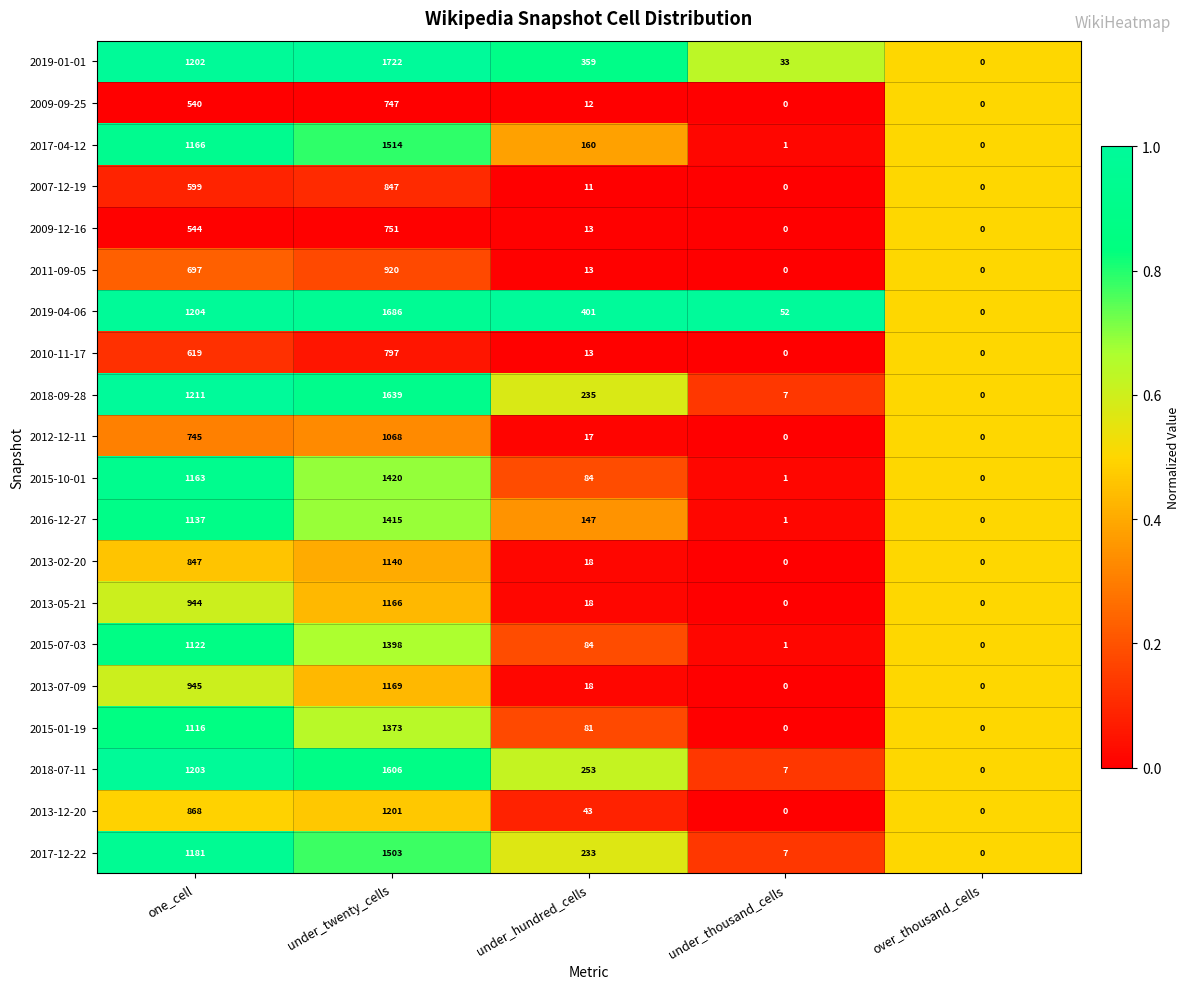

What is the sum of all 2009-09-25 values?

1299